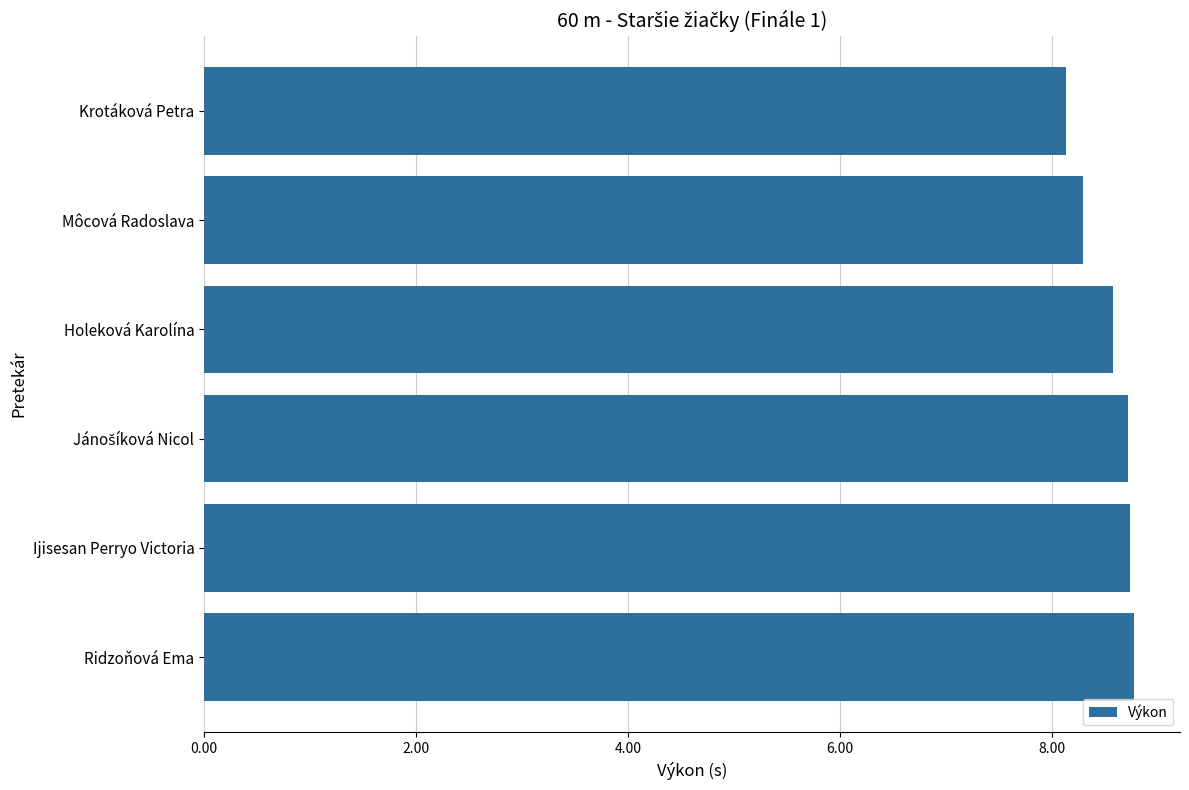

Are the bars horizontal?

Yes